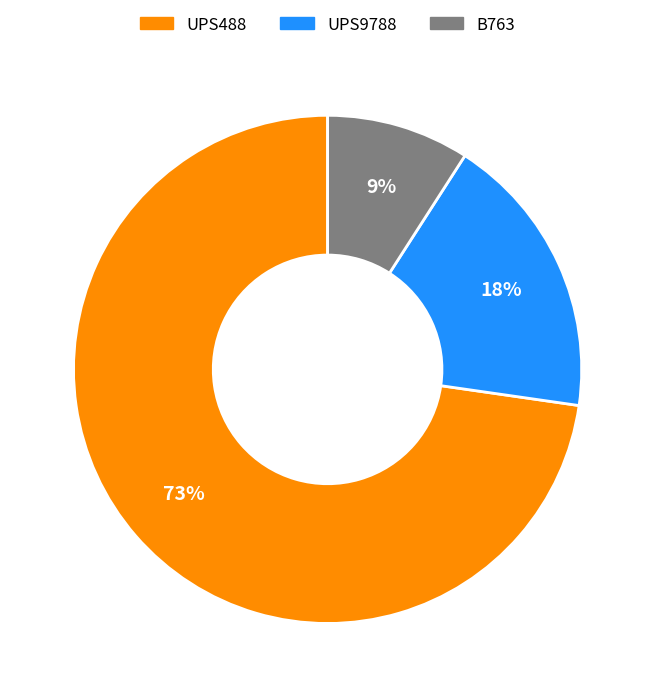

What percentage is the B763 slice, to the nearest percent?

9%